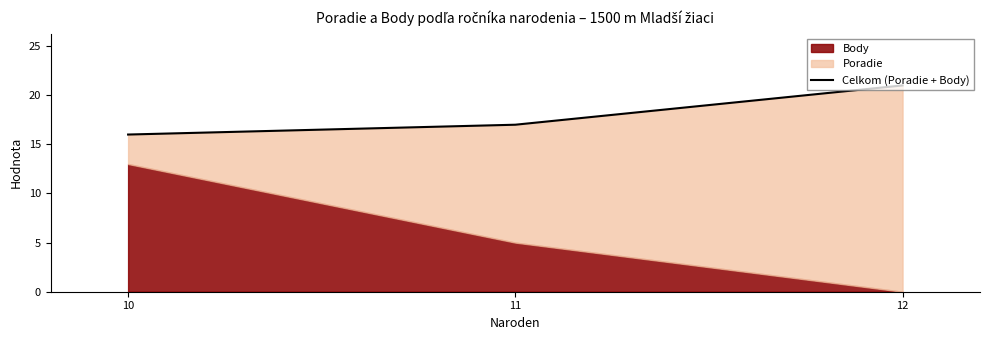

What is the change in value from 11 to 12?

+4